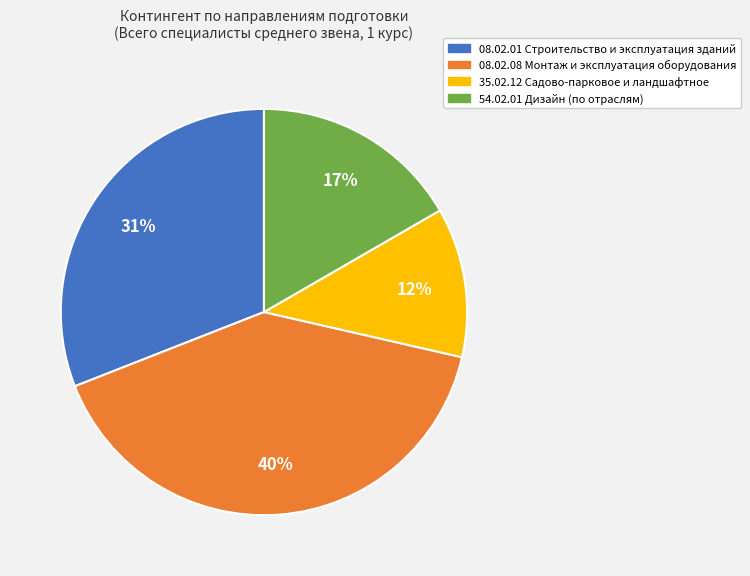

Count the number of slices in the pie.

4